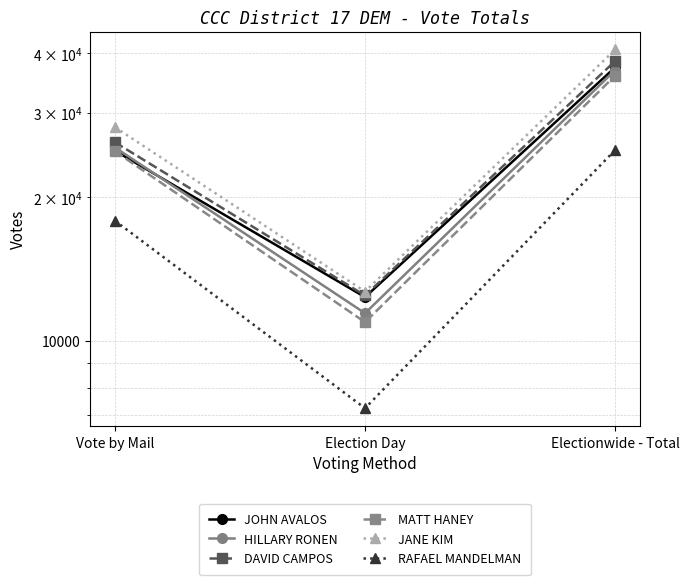

How many DAVID CAMPOS values are between 12457 and 38501?

3